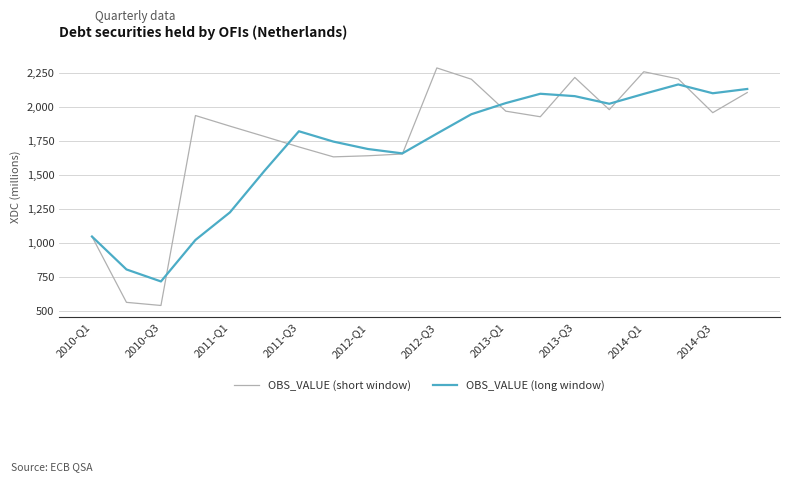

What is the greatest value displayed?

2285.0